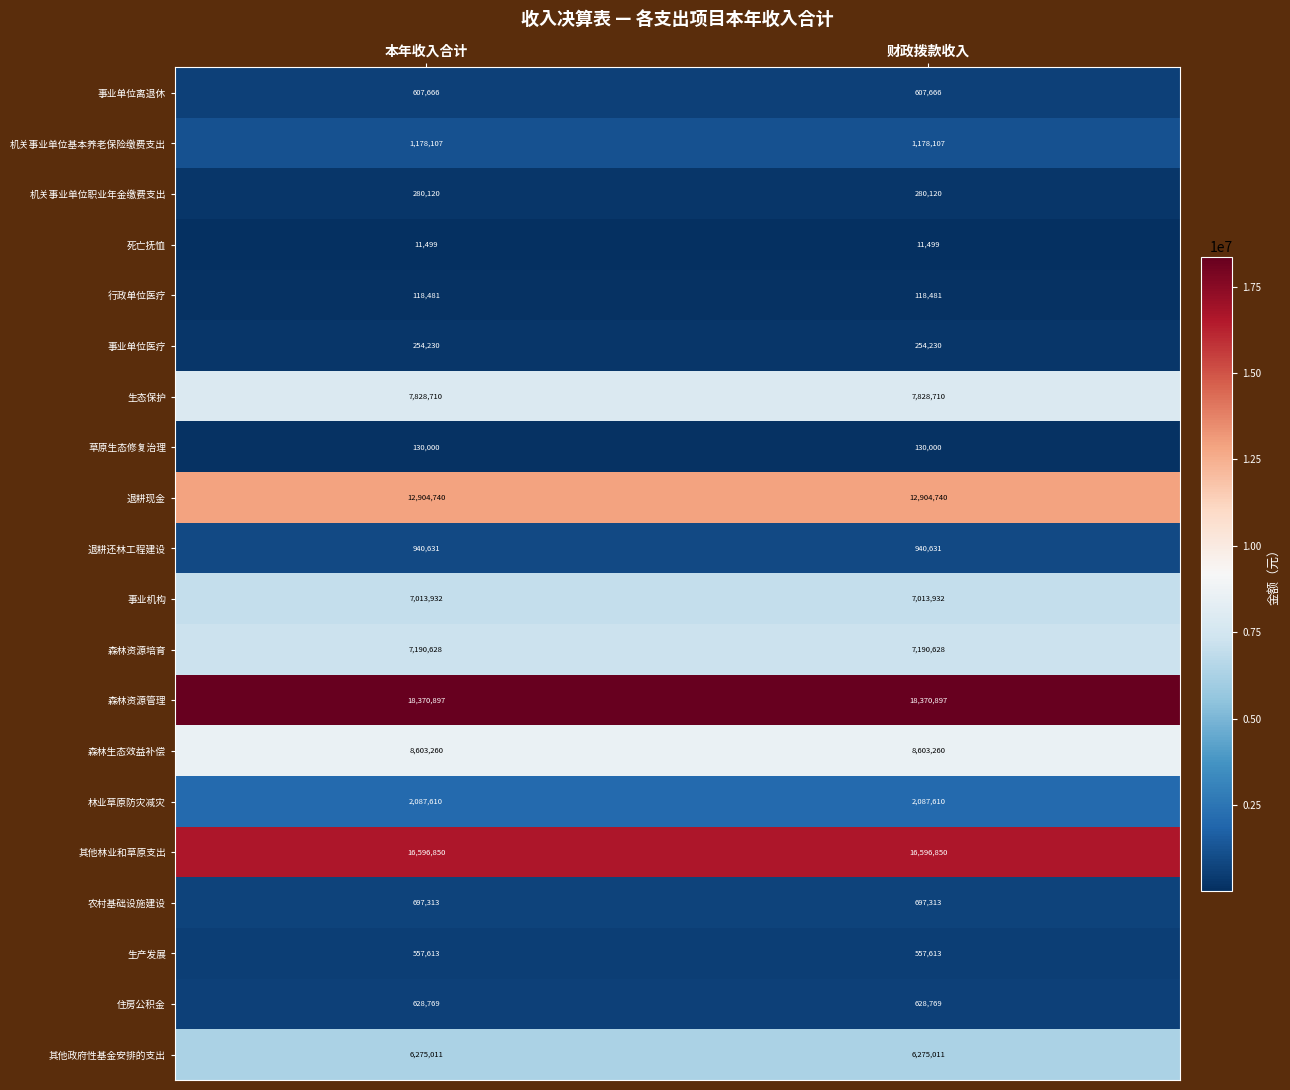

Which series has the largest total across all categories?

森林资源管理